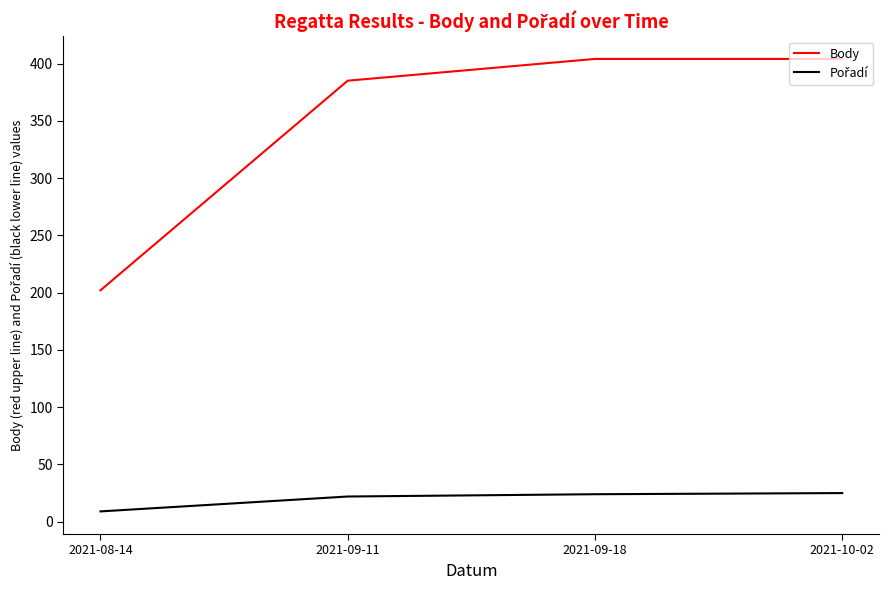

What is the sum of all Body values?

1395